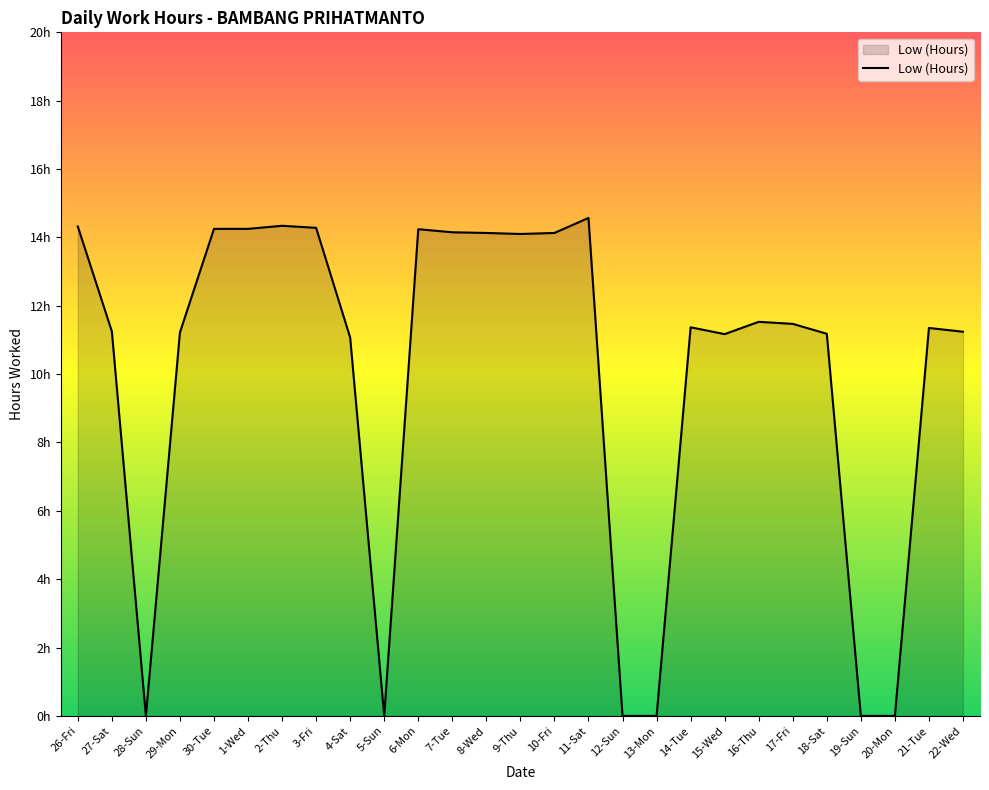

List the labels in order of value, smallest first.

28-Sun, 5-Sun, 12-Sun, 13-Mon, 19-Sun, 20-Mon, 4-Sat, 15-Wed, 18-Sat, 29-Mon, 22-Wed, 27-Sat, 21-Tue, 14-Tue, 17-Fri, 16-Thu, 9-Thu, 8-Wed, 10-Fri, 7-Tue, 6-Mon, 30-Tue, 1-Wed, 3-Fri, 26-Fri, 2-Thu, 11-Sat